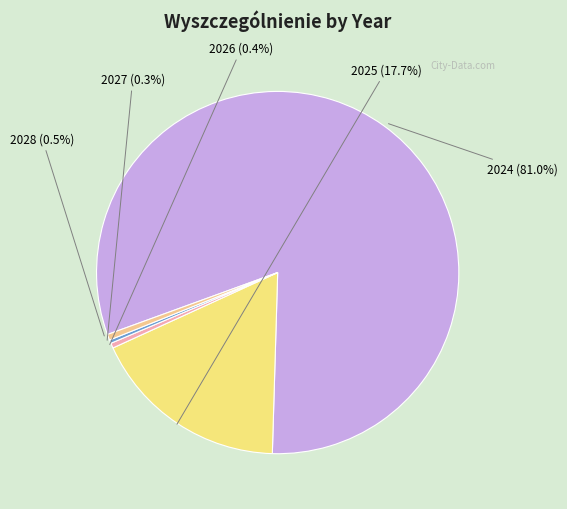

To the nearest percent, what is the difference between the largest and smallest slice percentages?

81%